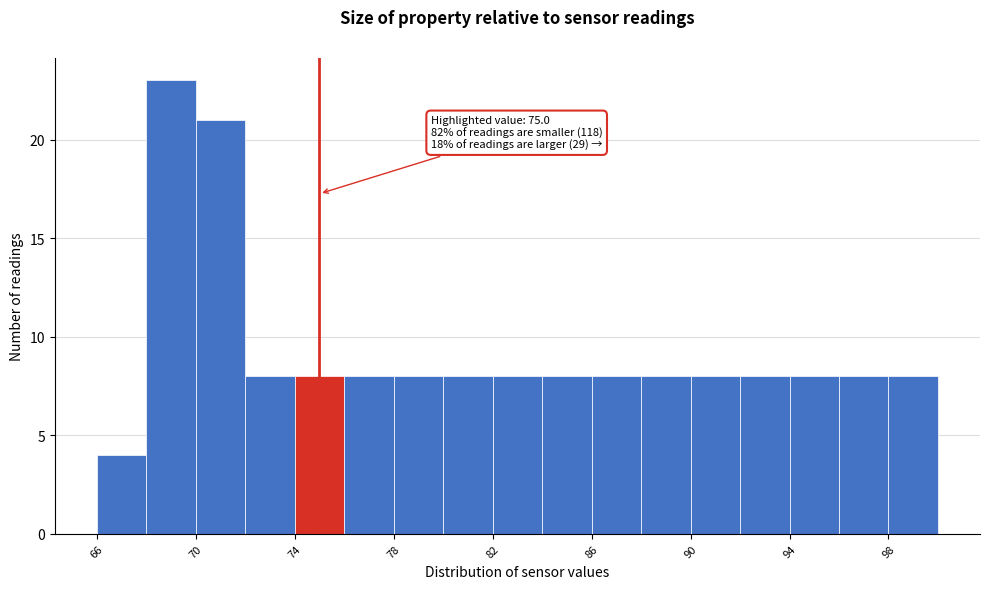

Which range on the x-axis has the tallest bar?

68 to 70